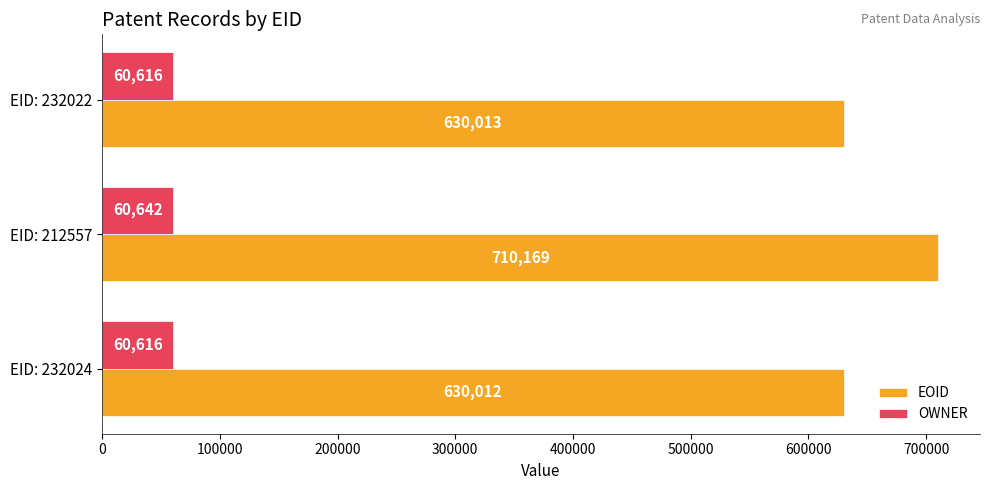

Which series has the largest total across all categories?

EOID